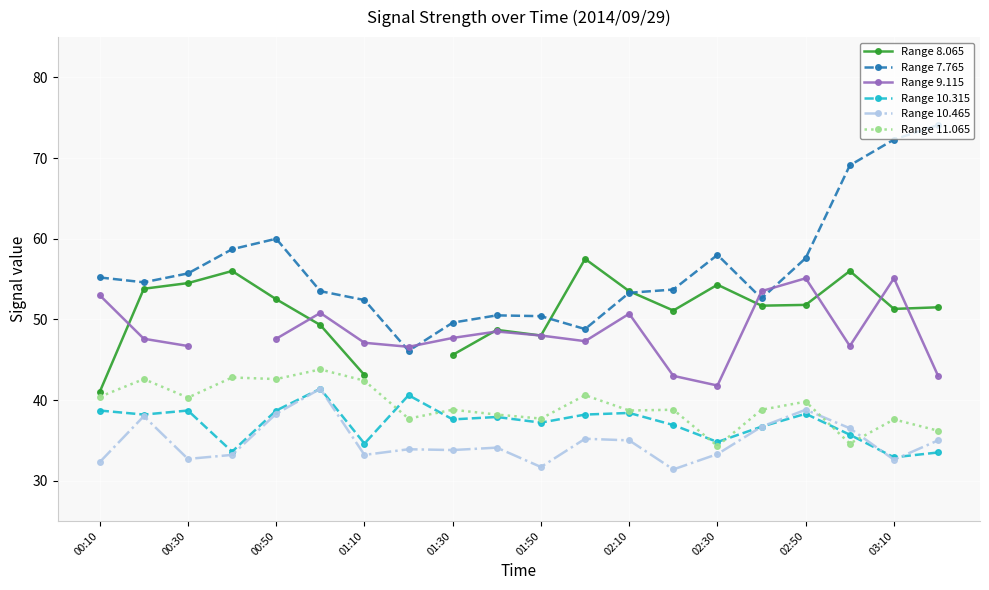

True or false: Range 7.765 and Range 10.465 cross at least once.

False